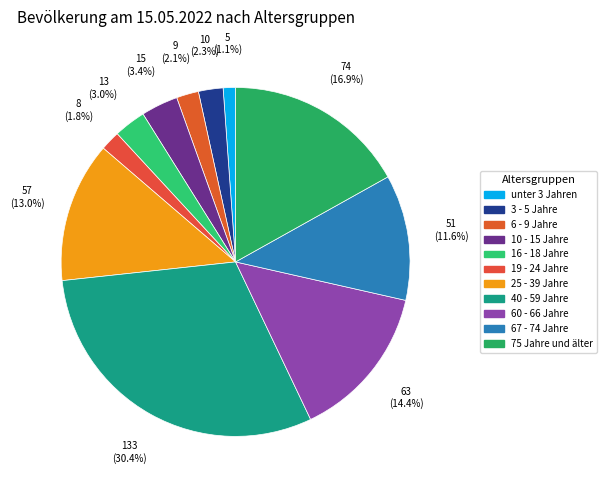

What percentage is the 10 - 15 Jahre slice, to the nearest percent?

3%